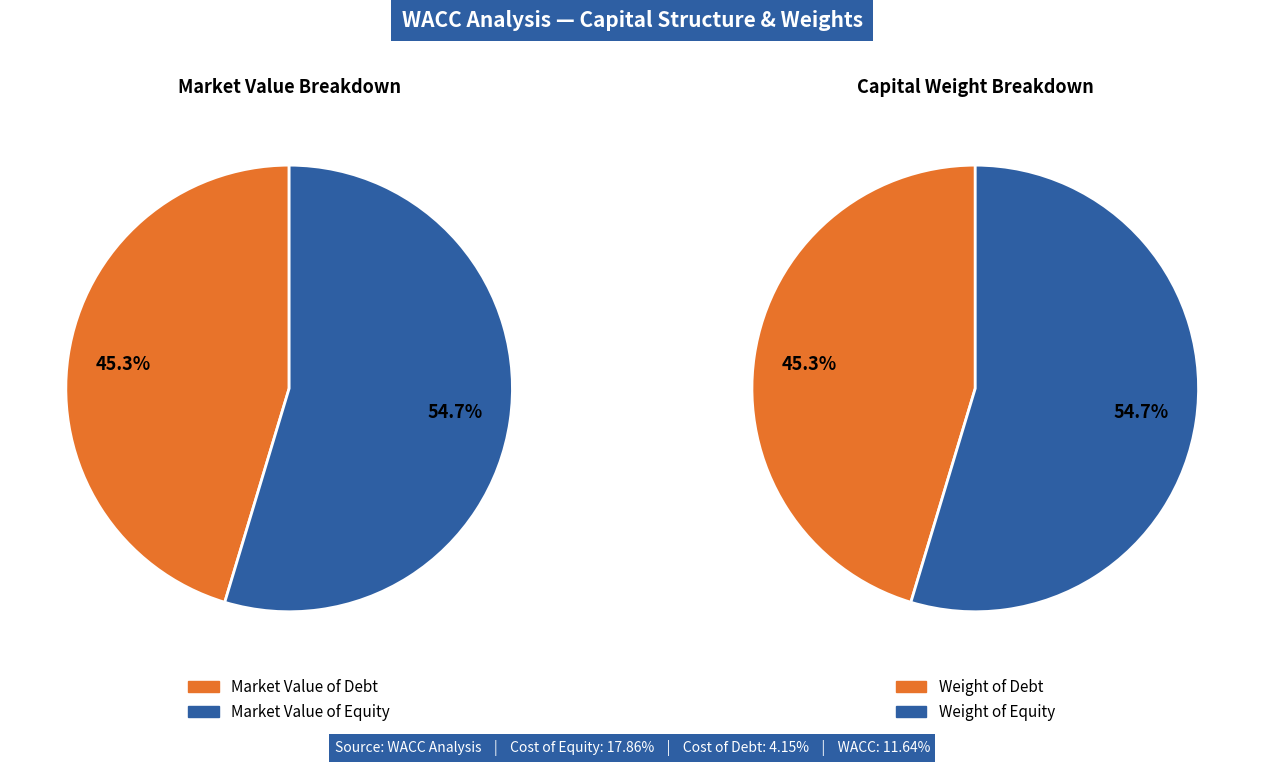

What is the smallest slice in the pie chart?

Market Value of Debt